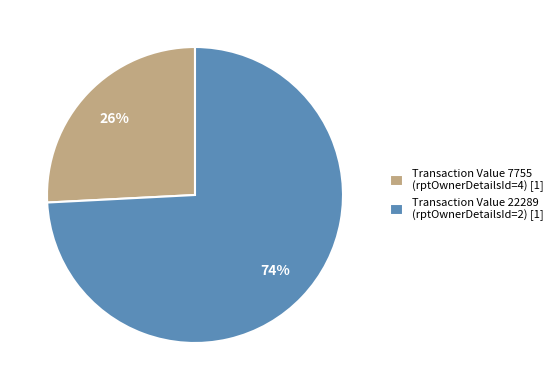

Do Transaction Value 22289 (rptOwnerDetailsId=2) [1] and Transaction Value 7755 (rptOwnerDetailsId=4) [1] together represent more than half of the pie?

Yes